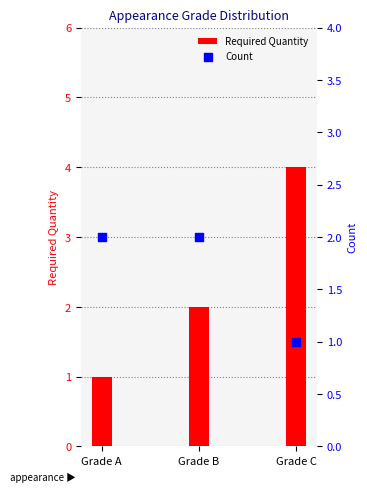

What is the total value across all series at Grade B?

4